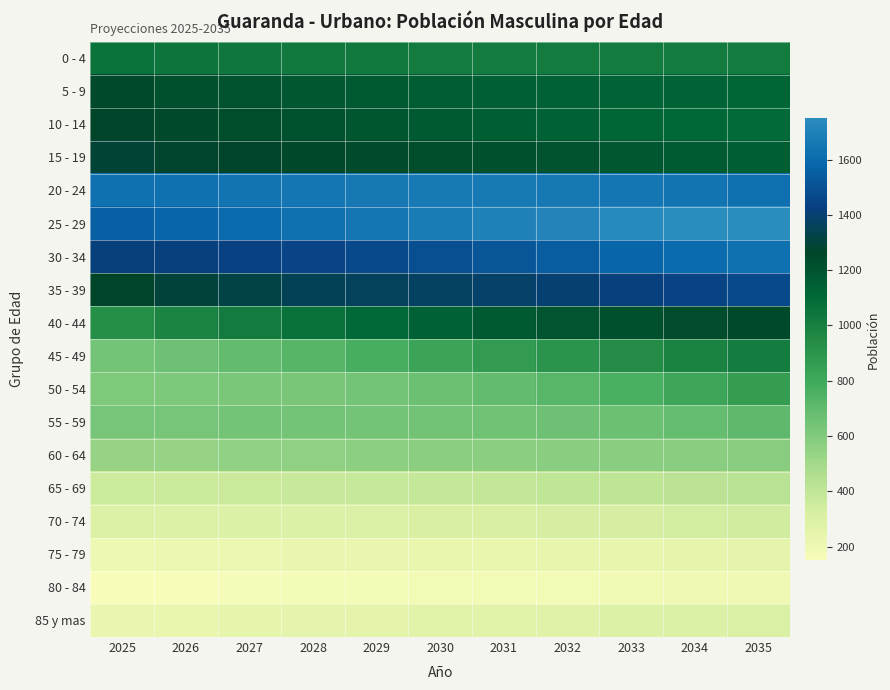

Which series has the widest spread of values?

45 - 49